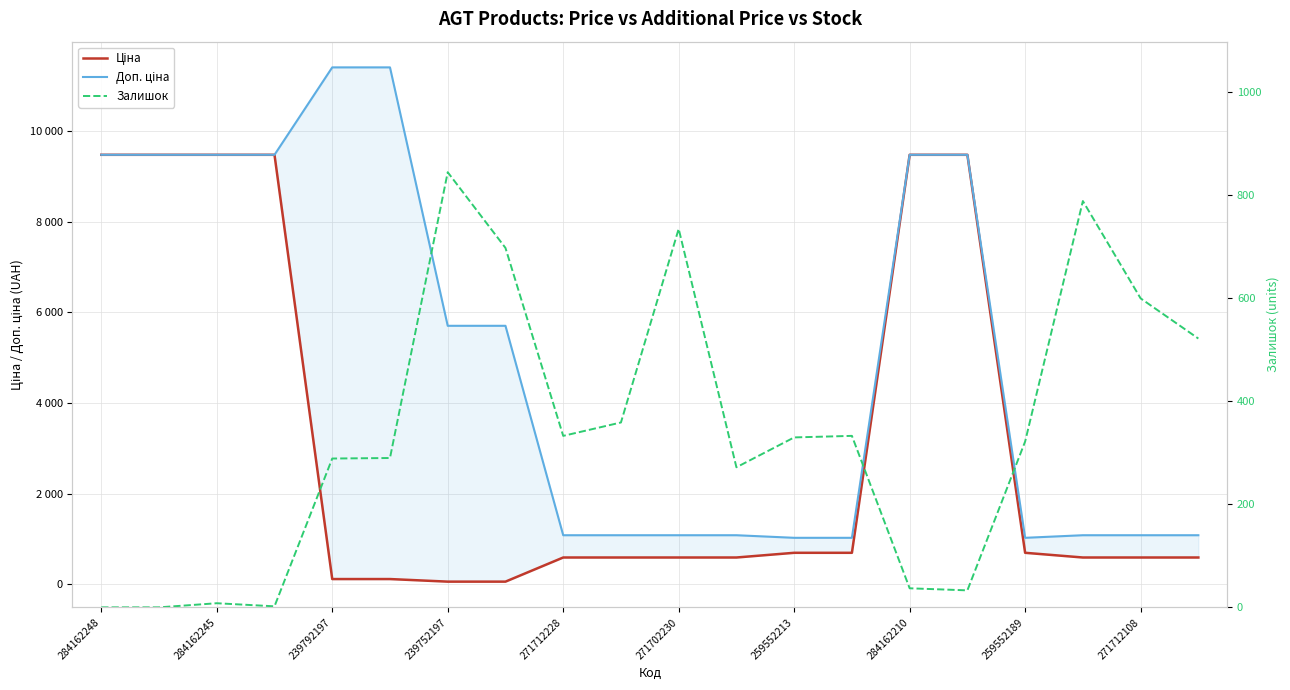

How many series are shown in this chart?

3